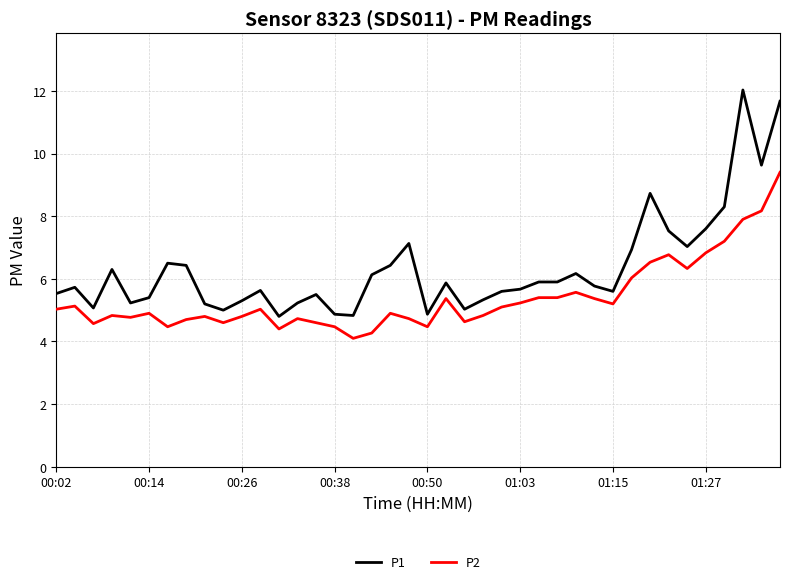

What is the maximum value shown in the chart?

12.0